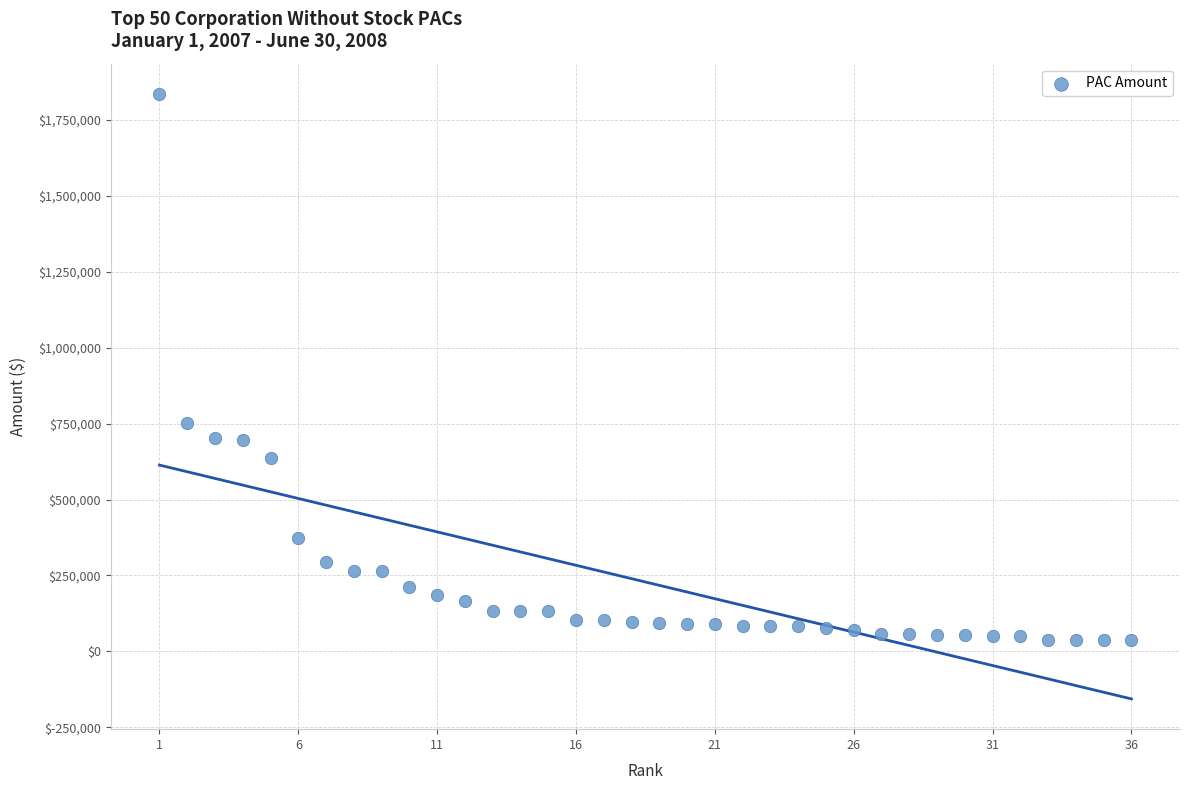

What Y value in the scatter plot is closest to 935786?

752022.6